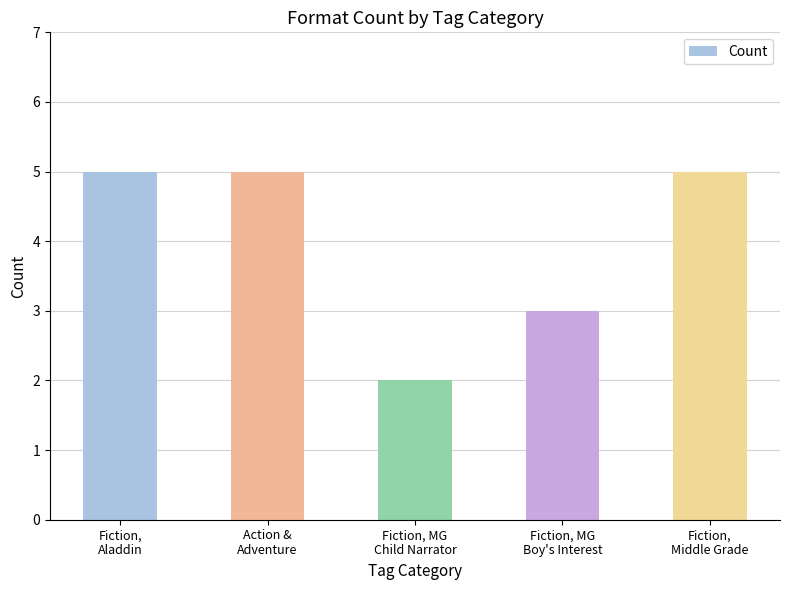

Are the bars horizontal?

No